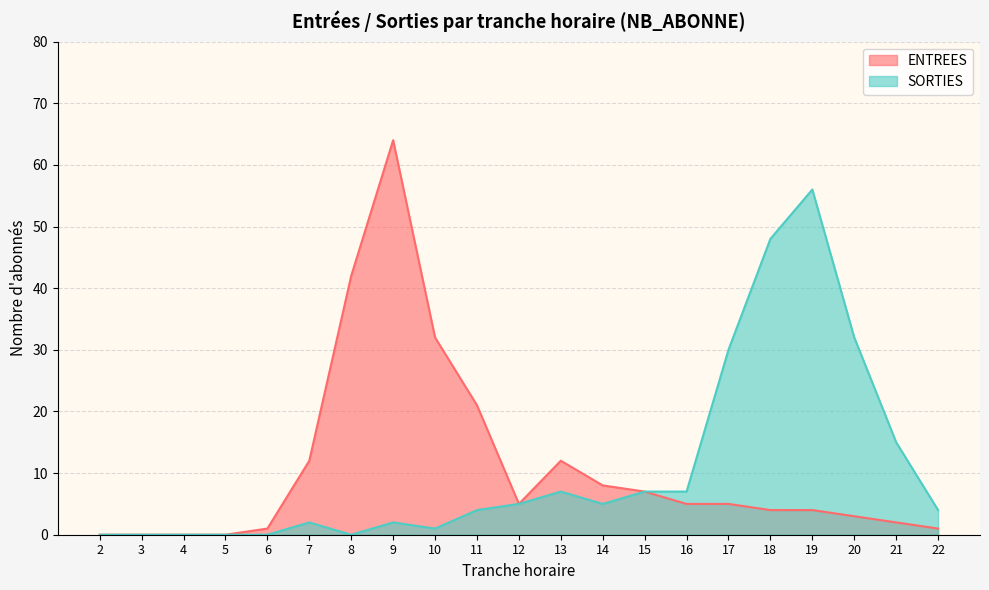

True or false: ENTREES and SORTIES cross at least once.

False